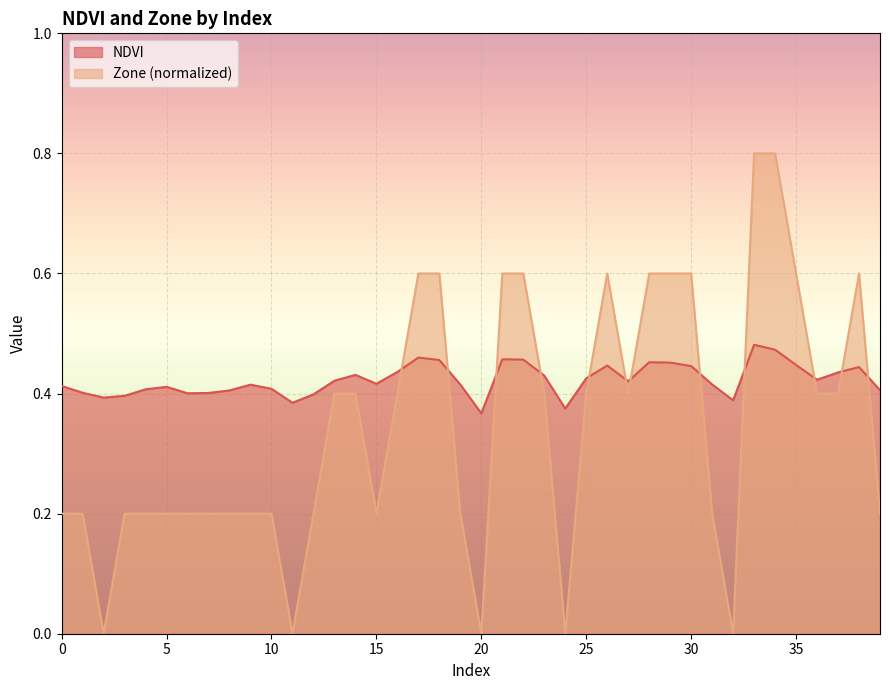

Reading left to right, what are all the values shown in this chart?

NDVI: 0=0.4	1=0.4	2=0.4	3=0.4	4=0.4	5=0.4	6=0.4	7=0.4	8=0.4	9=0.4	10=0.4	11=0.4	12=0.4	13=0.4	14=0.4	15=0.4	16=0.4	17=0.5	18=0.5	19=0.4	20=0.4	21=0.5	22=0.5	23=0.4	24=0.4	25=0.4	26=0.4	27=0.4	28=0.5	29=0.5	30=0.4	31=0.4	32=0.4	33=0.5	34=0.5	35=0.4	36=0.4	37=0.4	38=0.4	39=0.4
Zone: 0=0.2	1=0.2	2=0.0	3=0.2	4=0.2	5=0.2	6=0.2	7=0.2	8=0.2	9=0.2	10=0.2	11=0.0	12=0.2	13=0.4	14=0.4	15=0.2	16=0.4	17=0.6	18=0.6	19=0.2	20=0.0	21=0.6	22=0.6	23=0.4	24=0.0	25=0.4	26=0.6	27=0.4	28=0.6	29=0.6	30=0.6	31=0.2	32=0.0	33=0.8	34=0.8	35=0.6	36=0.4	37=0.4	38=0.6	39=0.2